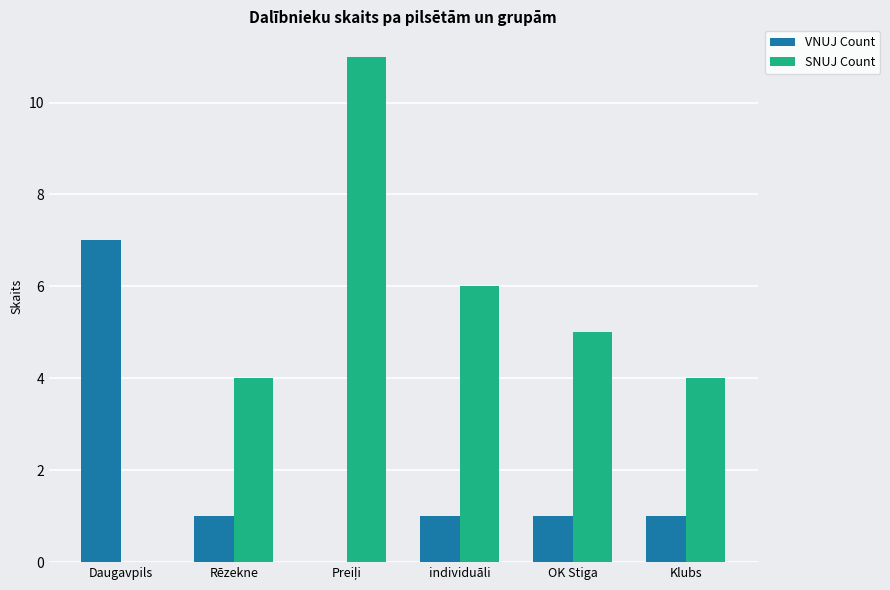

Which series has the widest spread of values?

SNUJ Count